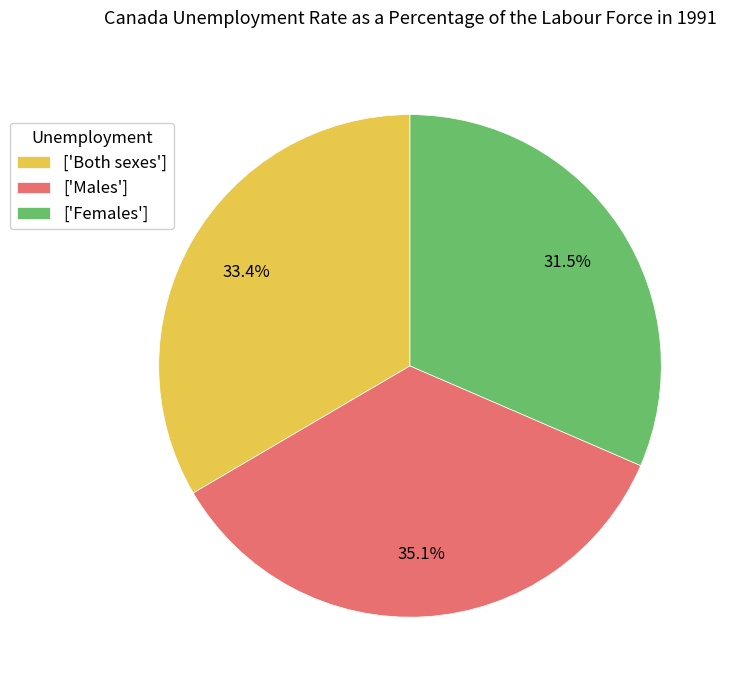

What is the ratio of the value at ['Both sexes'] to the value at ['Females']?

1.1